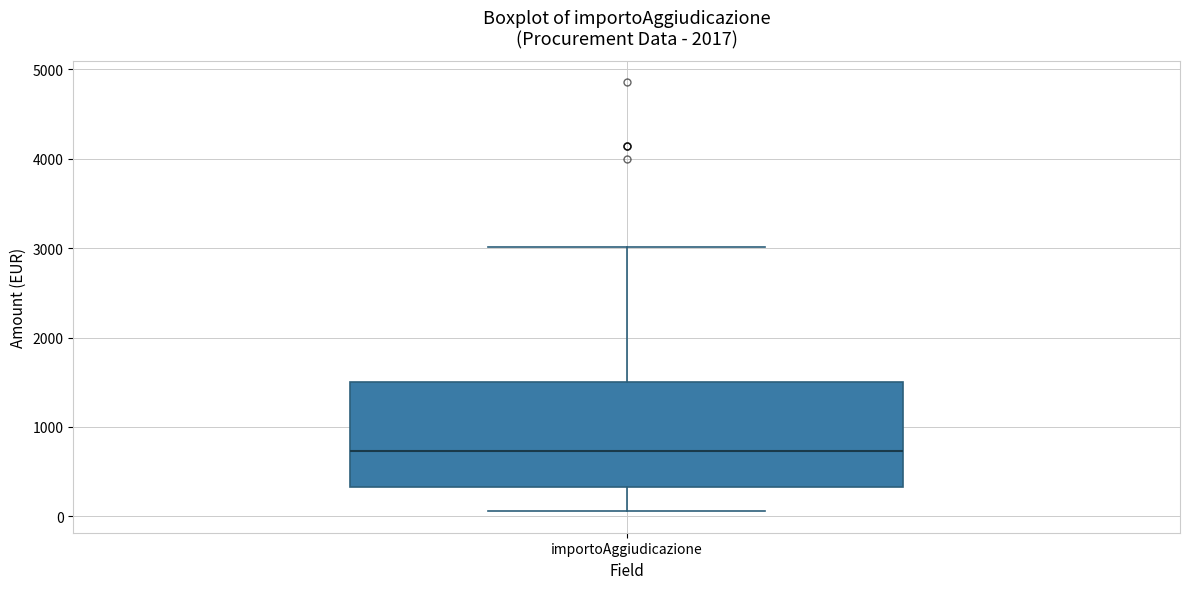

Where is the lower edge of the box for importoAggiudicazione on the y-axis? The values are not printed on the chart, so give them approximately, as read against the axis.

300